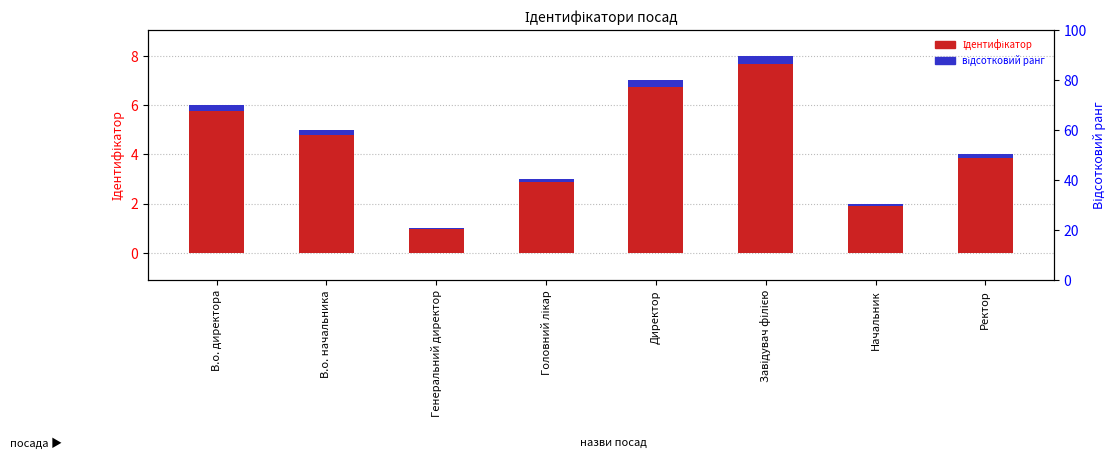

Which series changed the most between В.о. начальника and Головний лікар?

Ідентифікатор